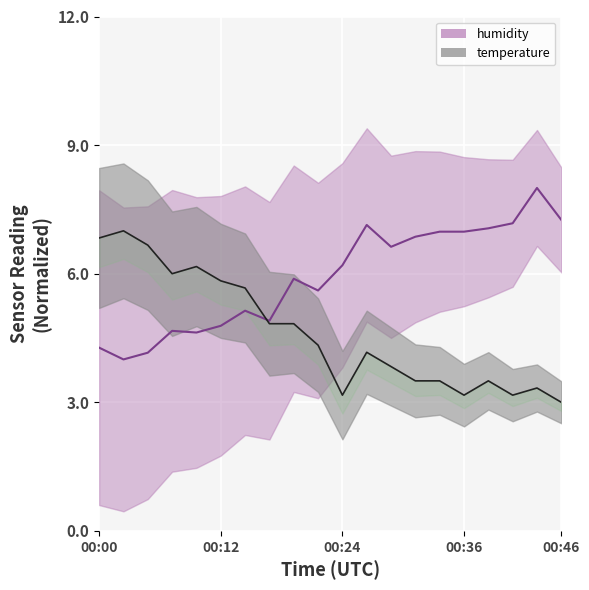

True or false: temperature has a value of 5.9 at 00:29.

False